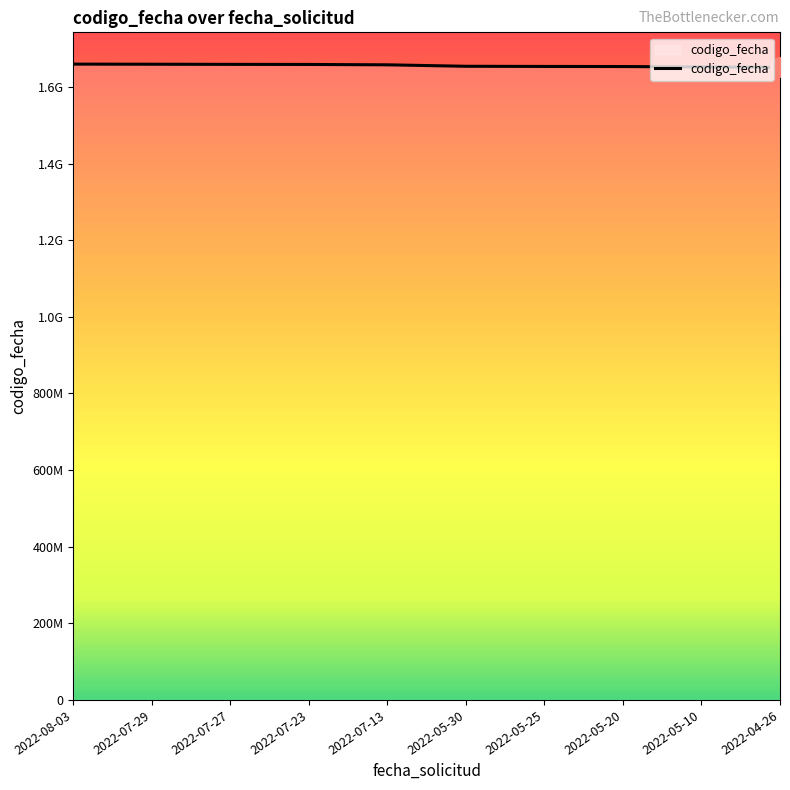

Rank the categories by value from highest to lowest.

2022-08-03, 2022-07-29, 2022-07-27, 2022-07-23, 2022-07-13, 2022-05-30, 2022-05-25, 2022-05-20, 2022-05-10, 2022-04-26